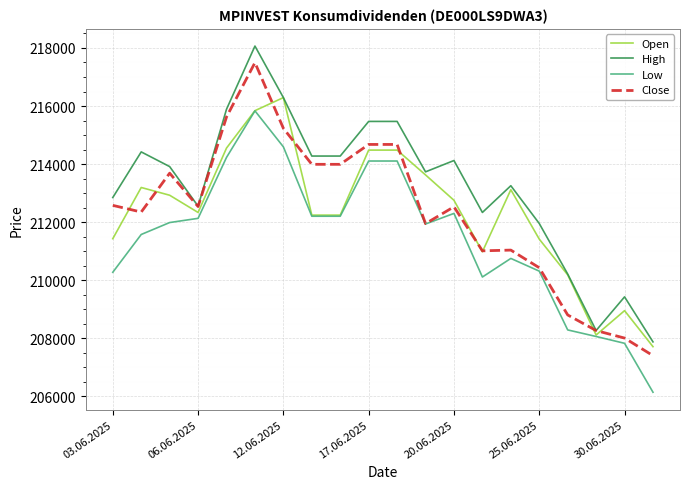

Which series has the largest total across all categories?

High